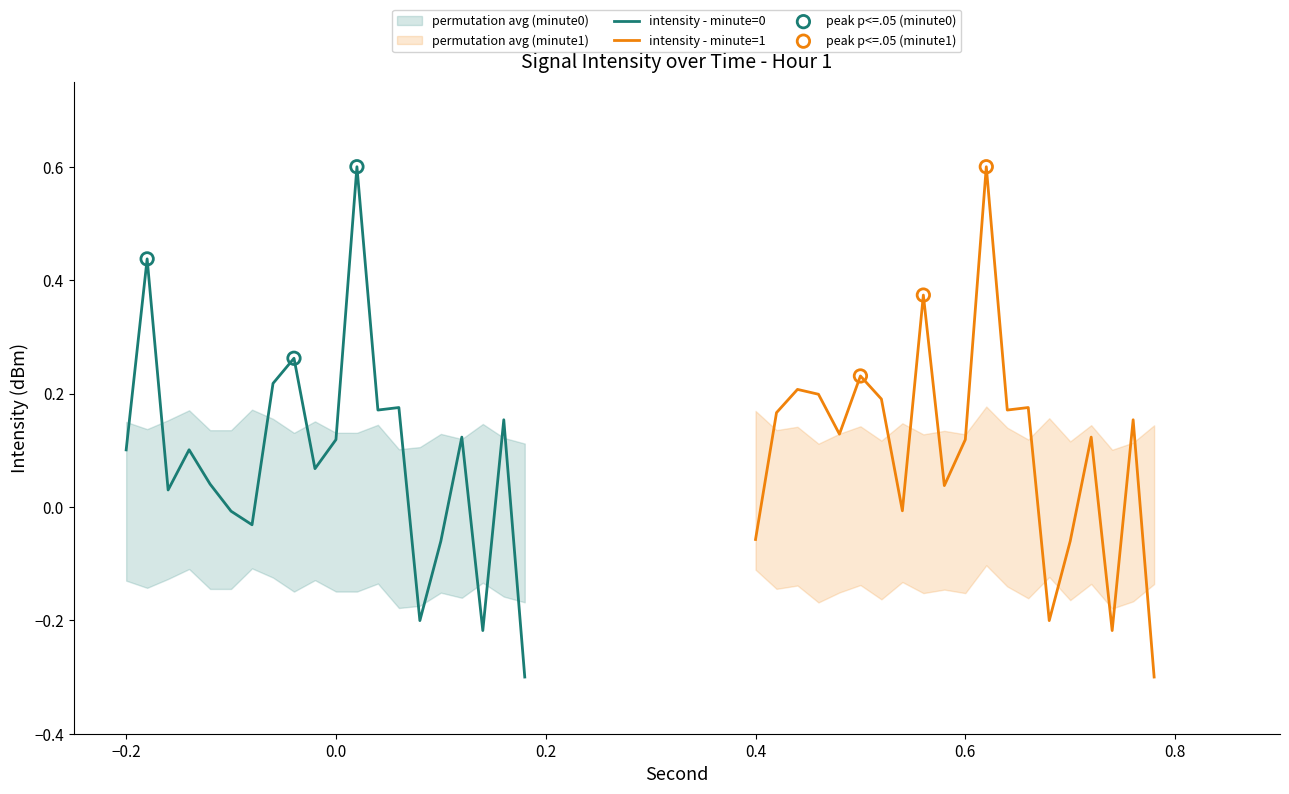

What is the highest value of the intensity - minute=0 series?

0.6